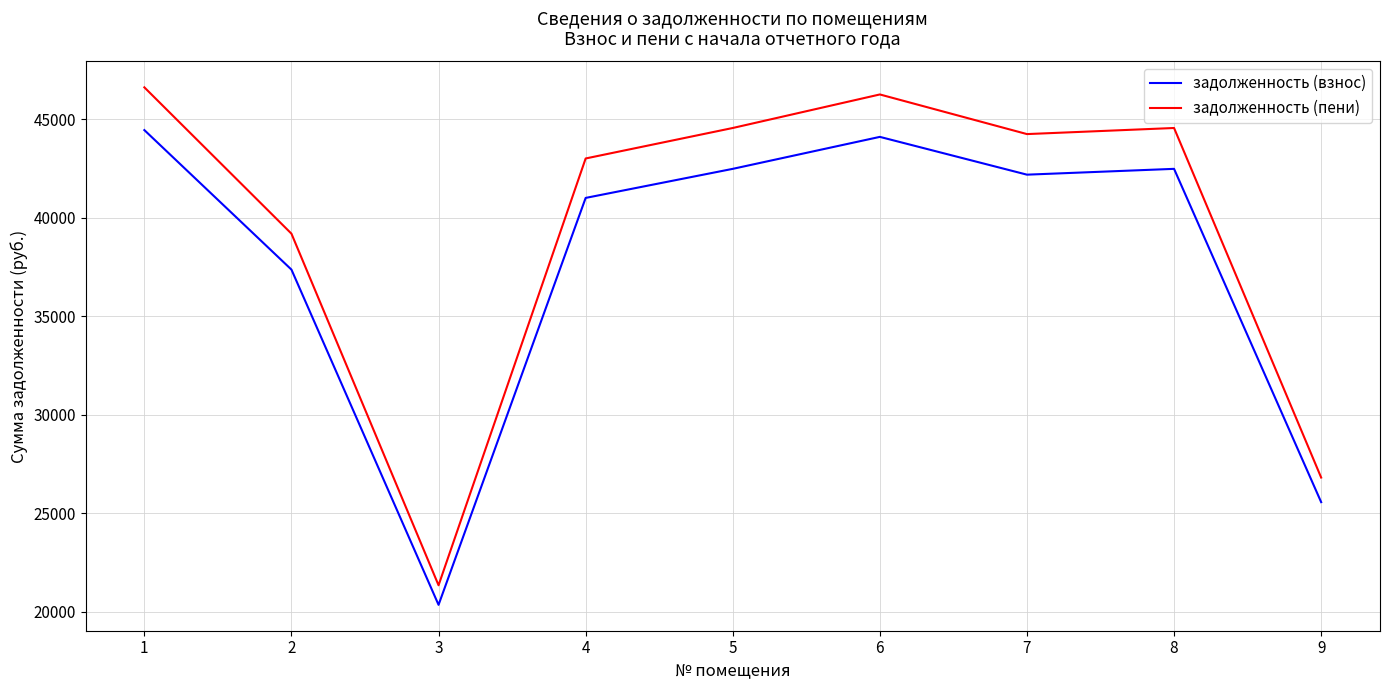

True or false: задолженность (пени) and задолженность (взнос) cross at least once.

False